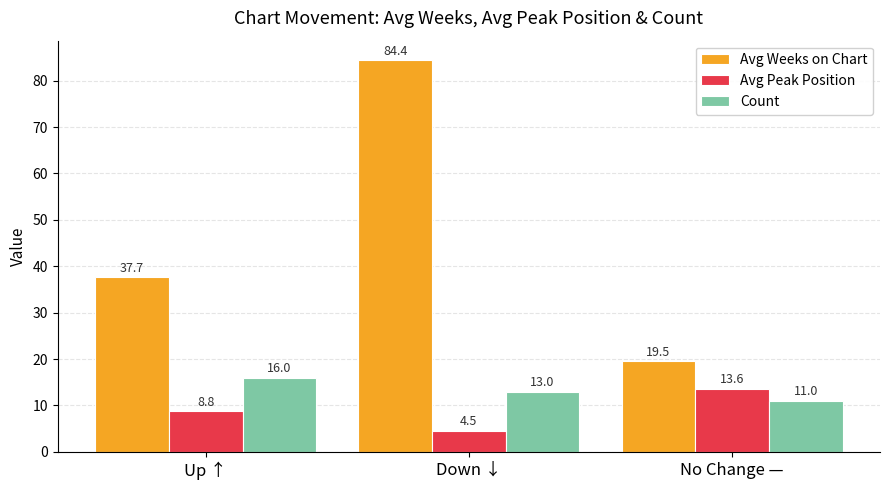

How many groups of bars are there?

3